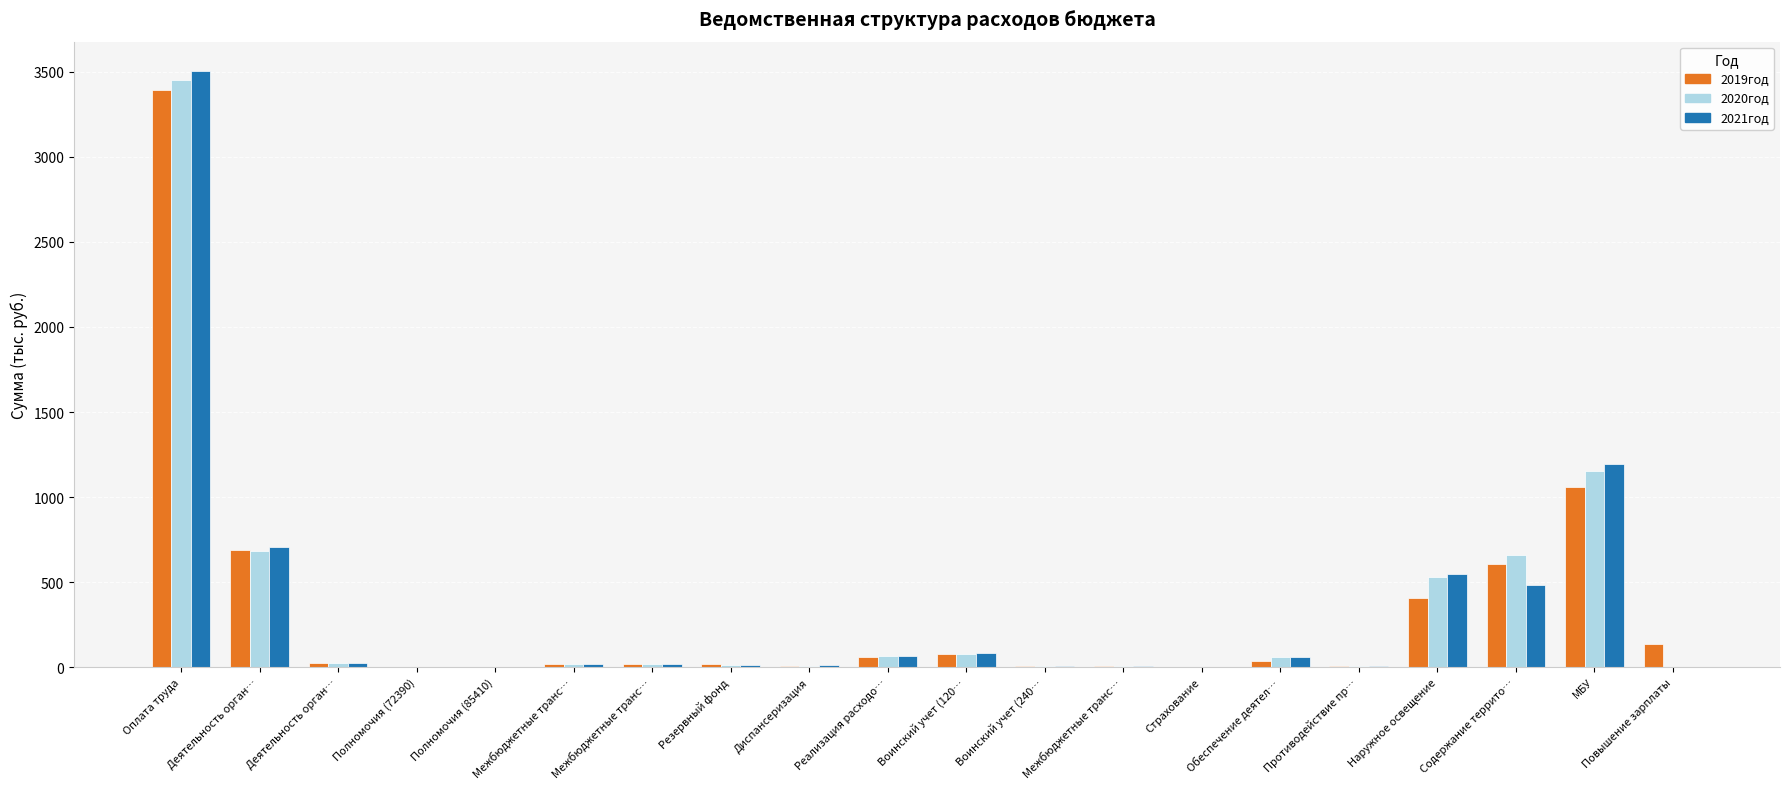

What are all the series names shown in the legend?

2019год, 2020год, 2021год